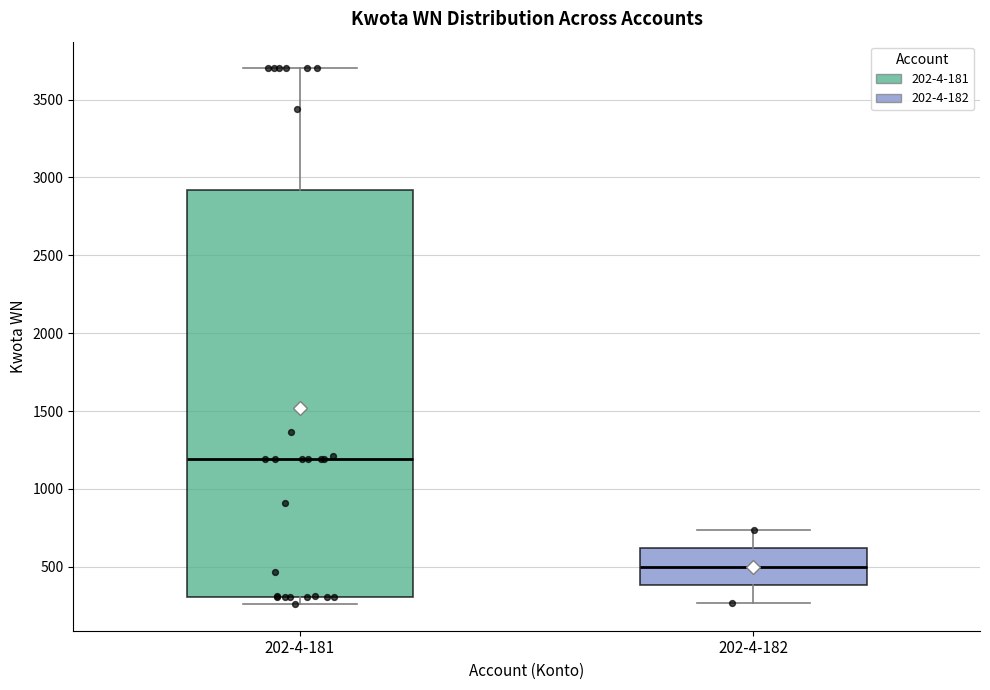

Which box has the lowest median line?

202-4-182